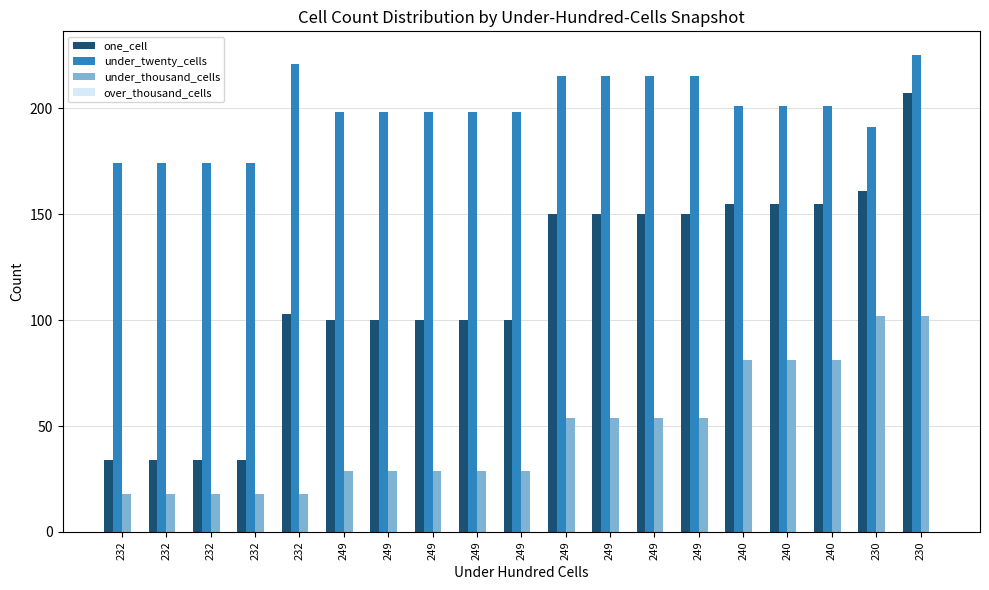

How many groups of bars are there?

19